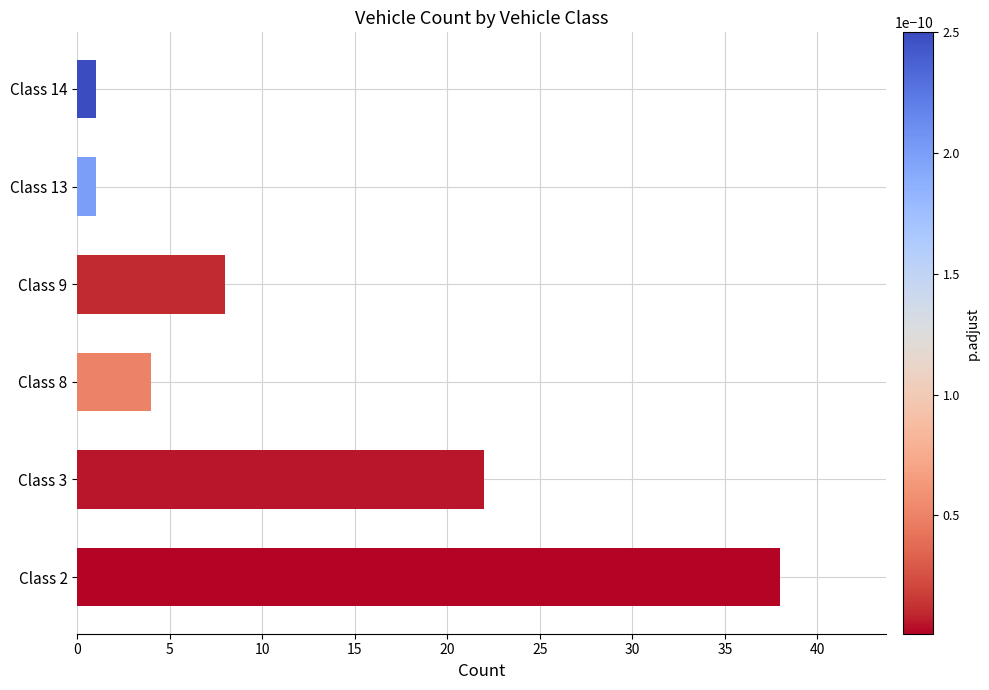

Are the bars horizontal?

Yes